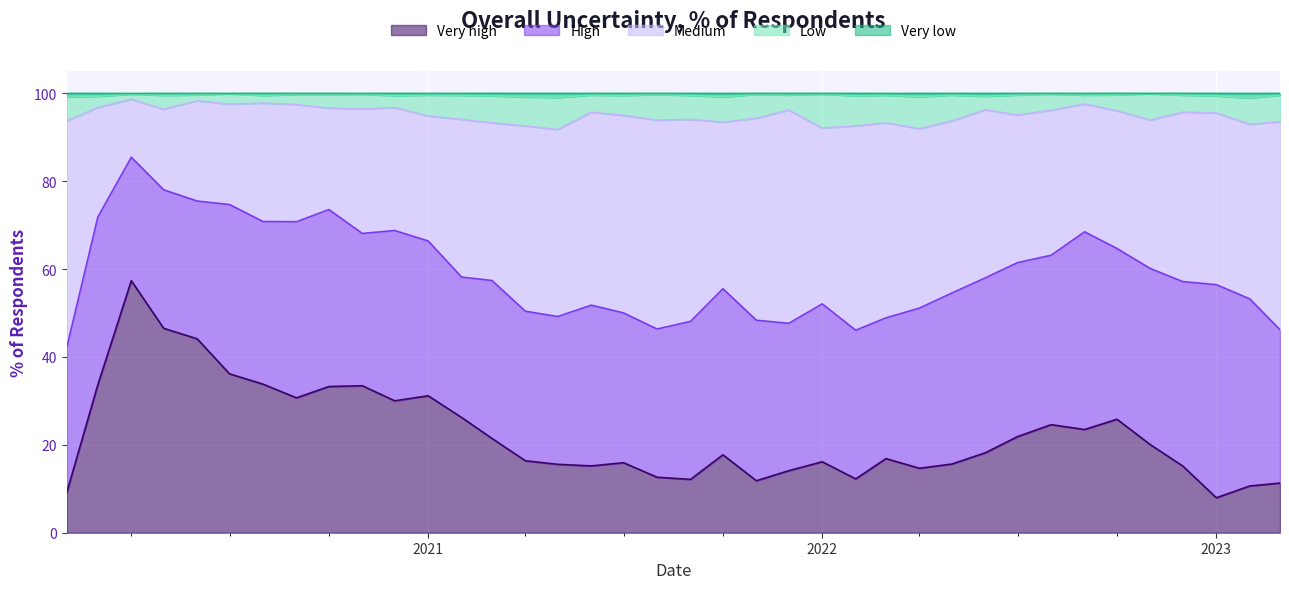

At which label is Very low closest to 99?

2023-02-01